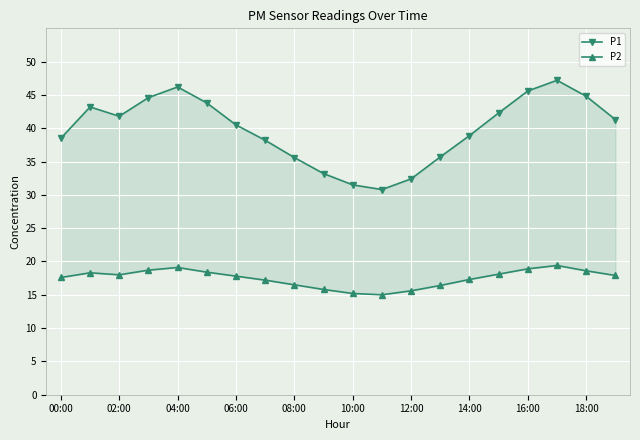

In P1, how many points are higher than both neighbors (excluding endpoints)?

3